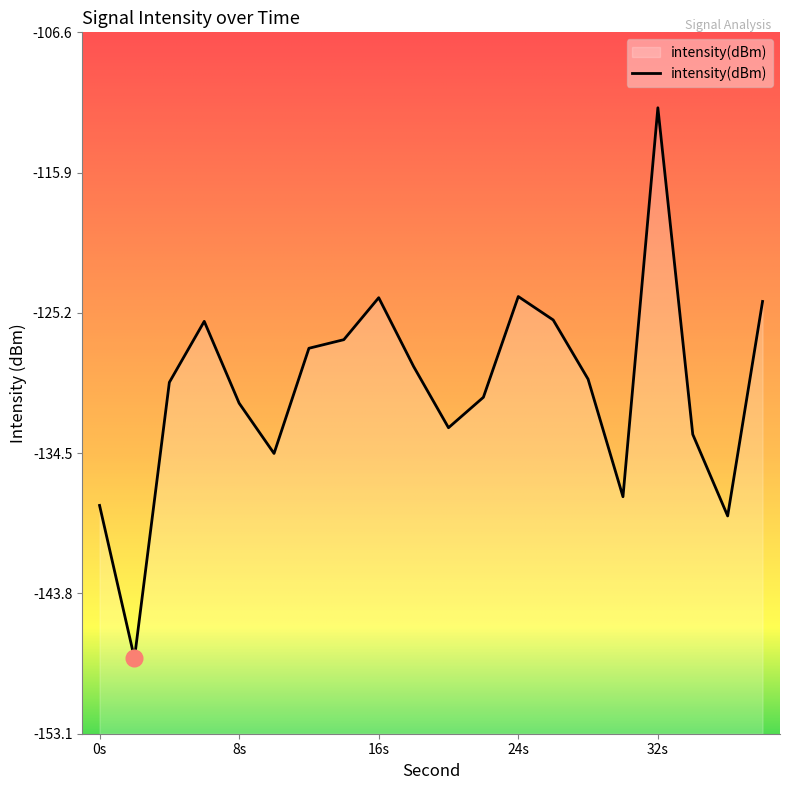

Where does the data first go above -129?

6